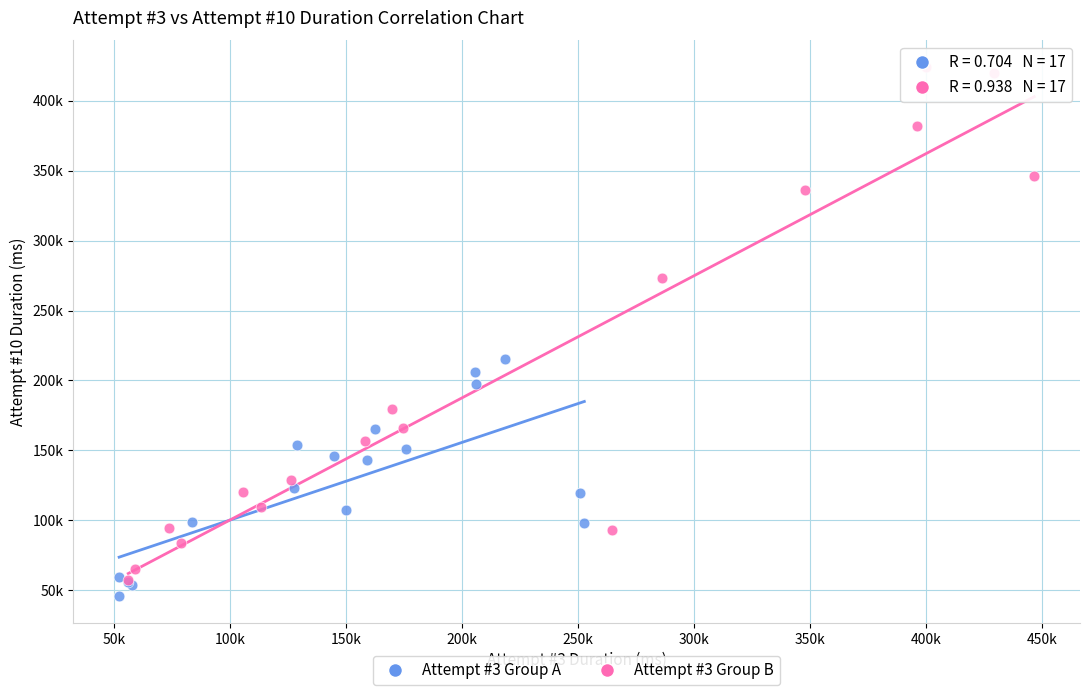

What are all the series names shown in the legend?

Attempt #3 Group A, Attempt #3 Group B